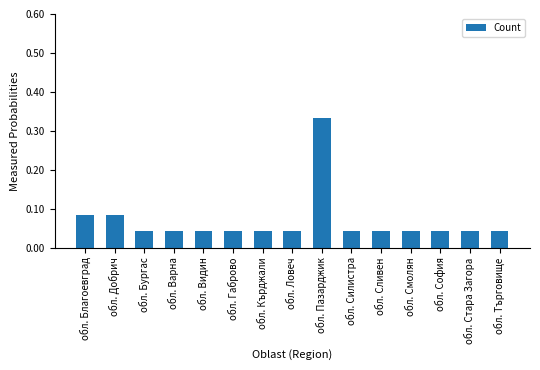

What is the change in value from обл. Пазарджик to обл. Стара Загора?

-0.3